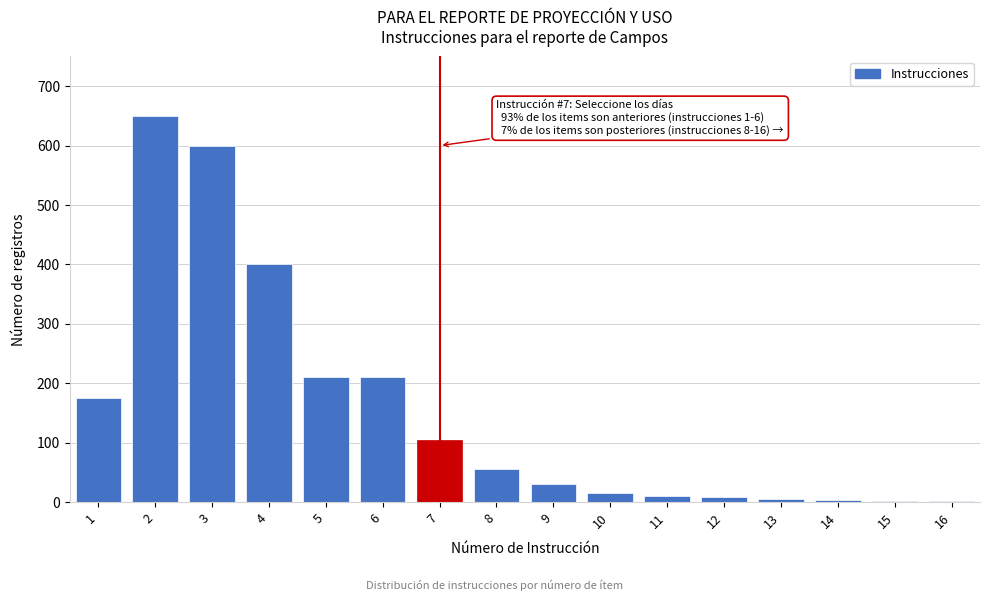

What is the maximum value shown in the chart?

650